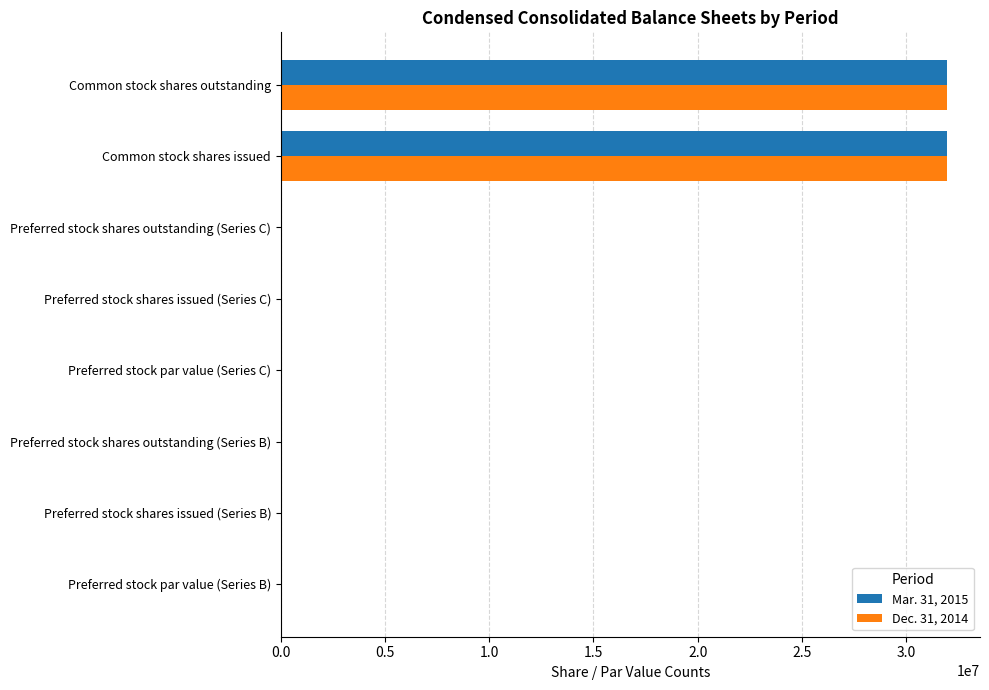

Is the value of Dec. 31, 2014 at Common stock shares issued greater than the value of Mar. 31, 2015 at Preferred stock shares issued (Series C)?

Yes